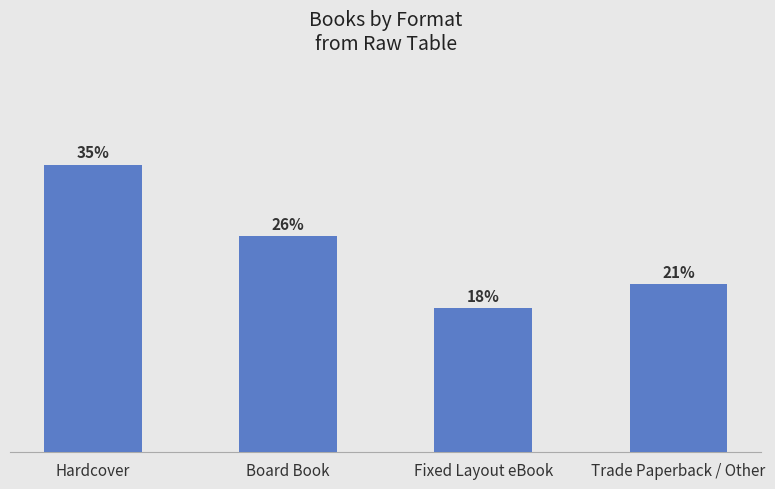

Are the bars horizontal?

No